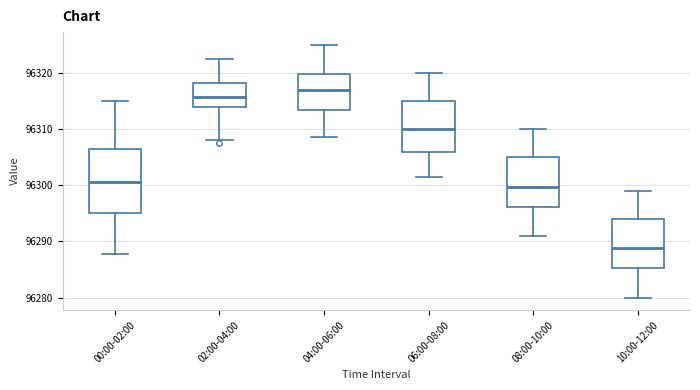

Where is the lower edge of the box for 06:00-08:00 on the y-axis? The values are not printed on the chart, so give them approximately, as read against the axis.

96306